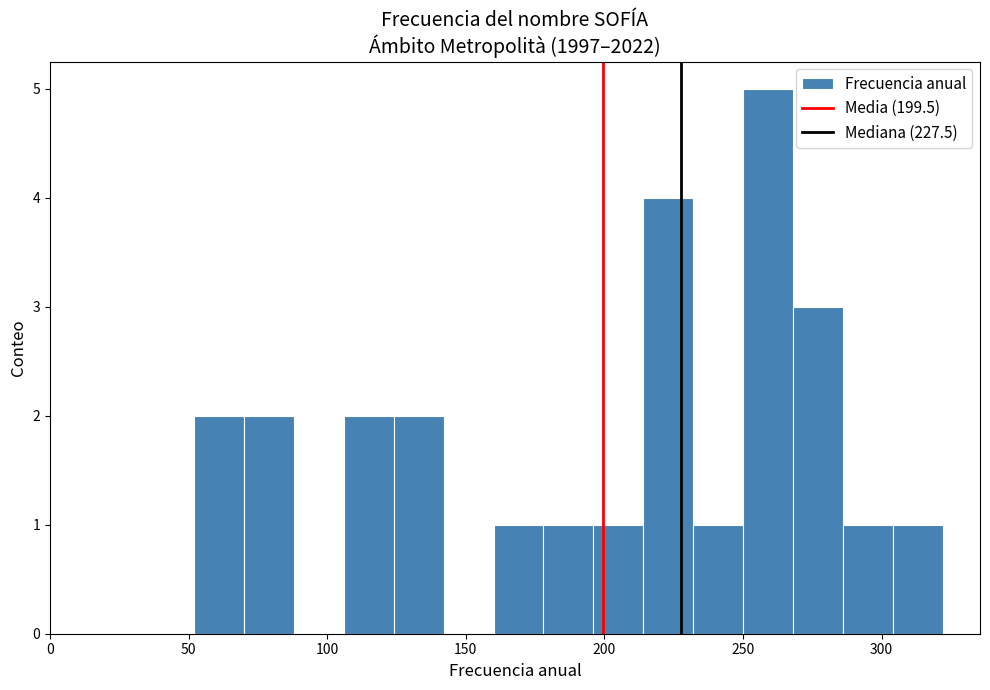

Read against the x-axis, roughly where is the centre of the tallest bar?

260